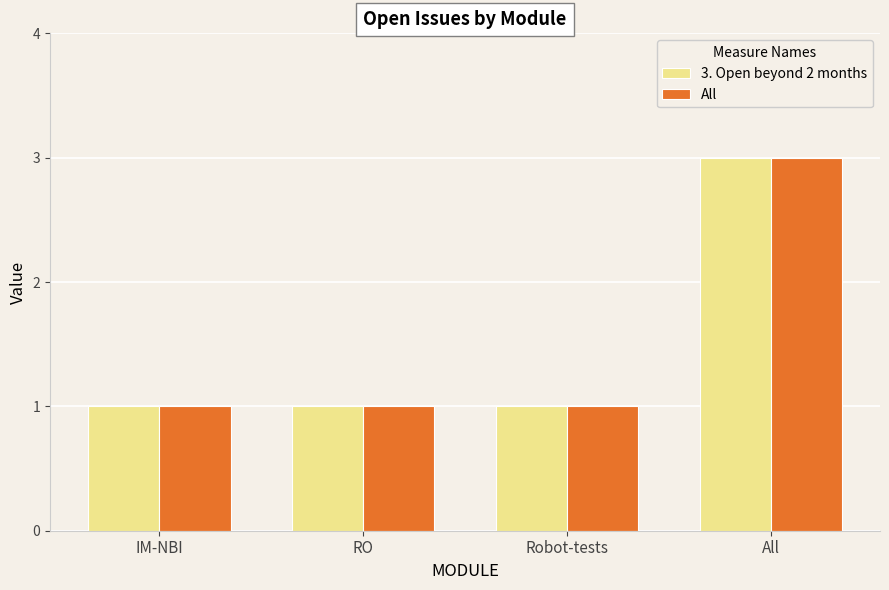

What is the difference between the maximum and second lowest values in the 3. Open beyond 2 months series?

2